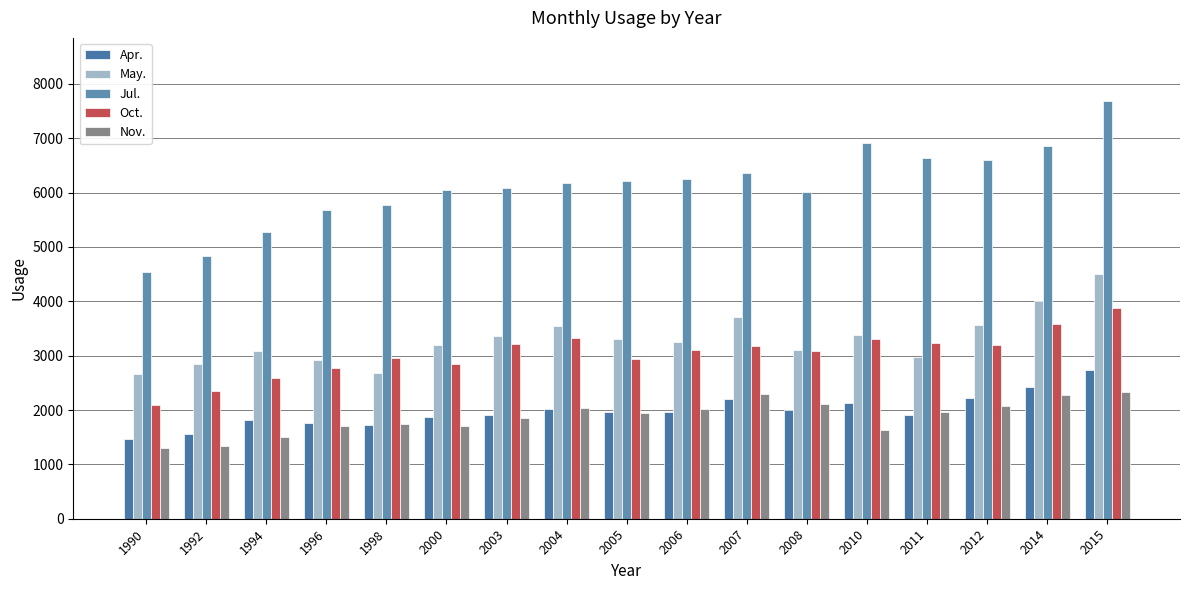

What is the difference between the maximum and minimum values in the May. series?

1830